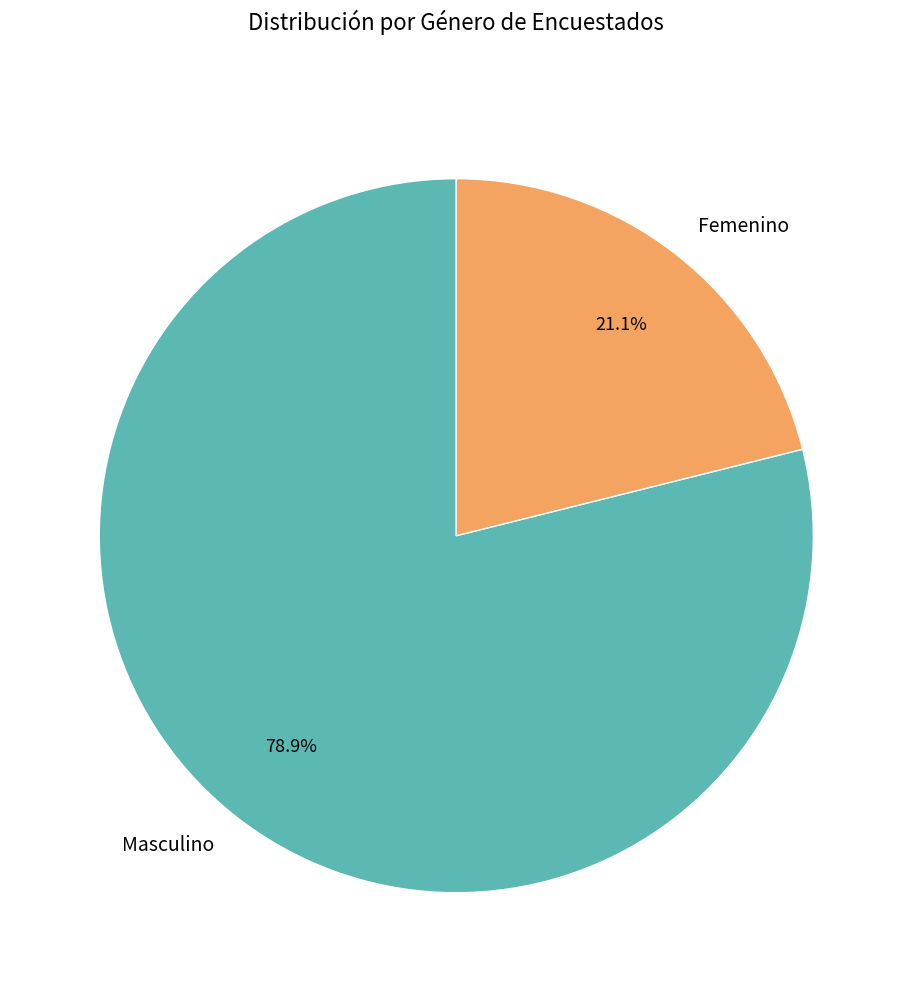

Which slice is the largest?

Masculino